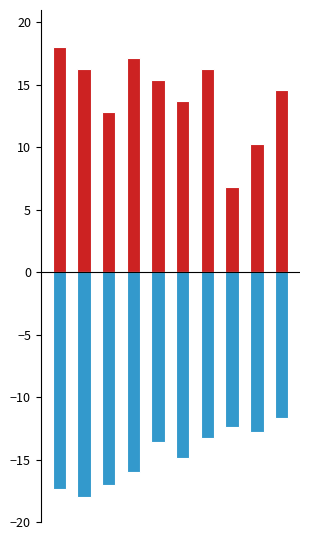

Is it true that Fatal equals 6.3 at 5?

False